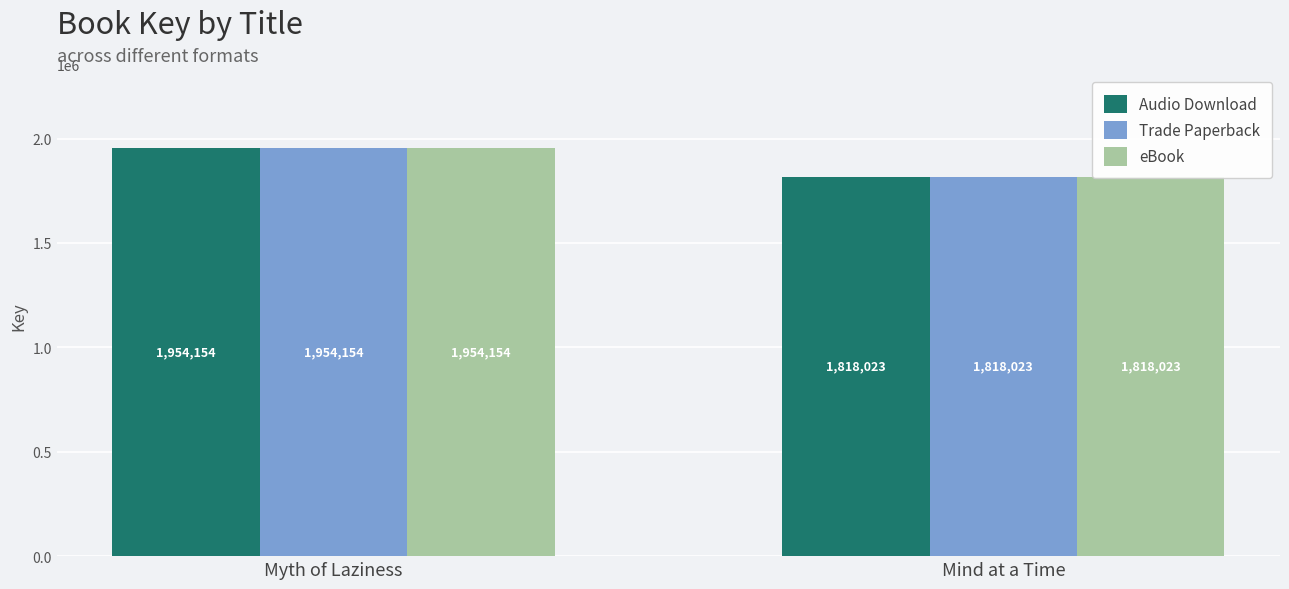

How many Audio Download values are between 1818023 and 1954154?

2